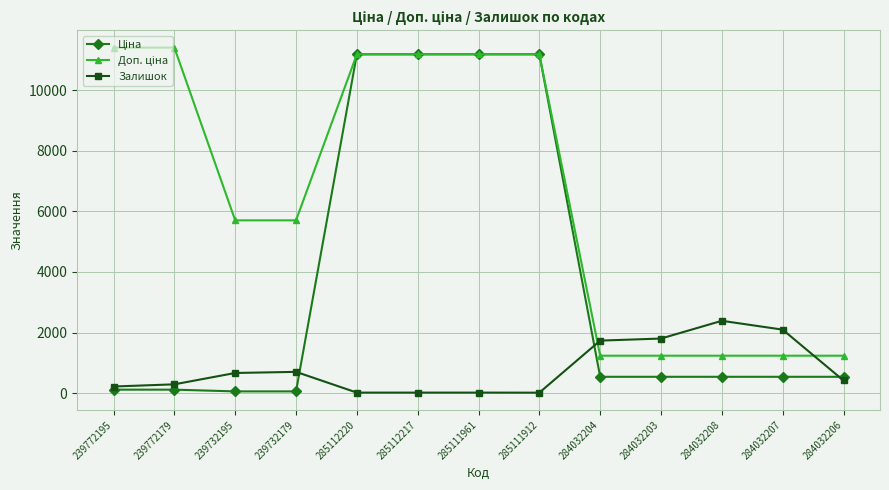

Is it true that Залишок equals 417.0 at 284032206?

True